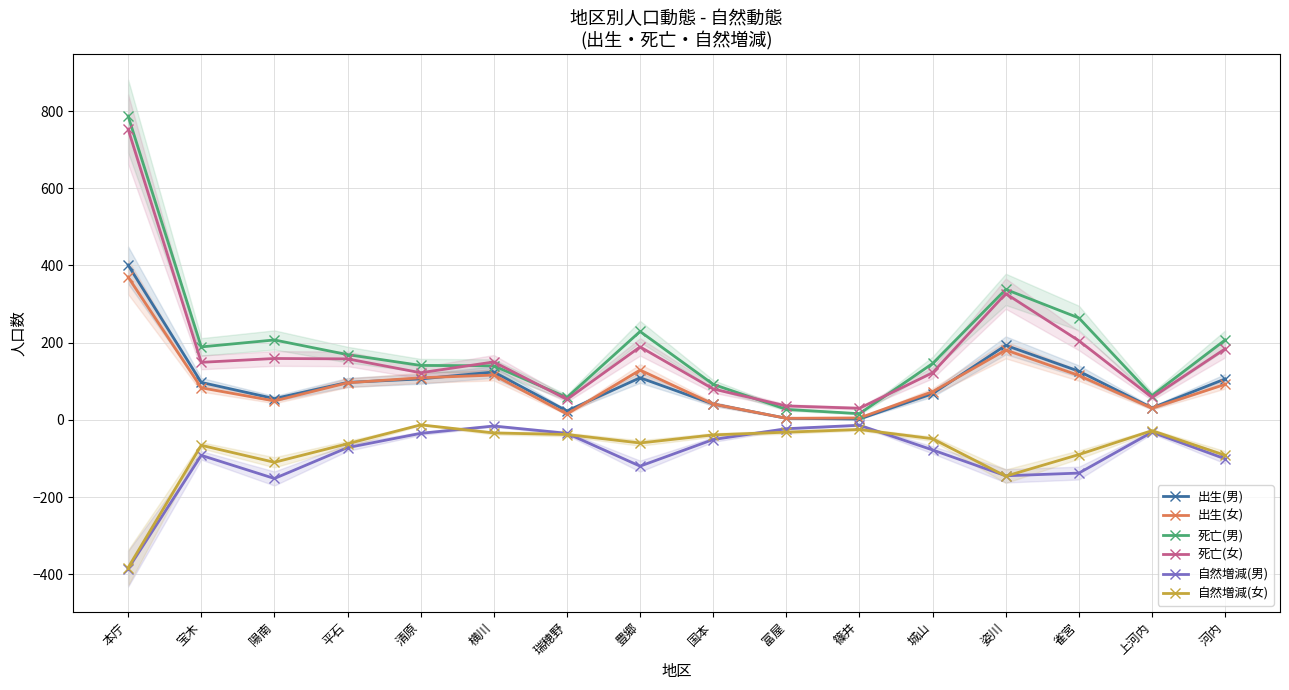

Does the chart display data point markers on the line(s)?

Yes